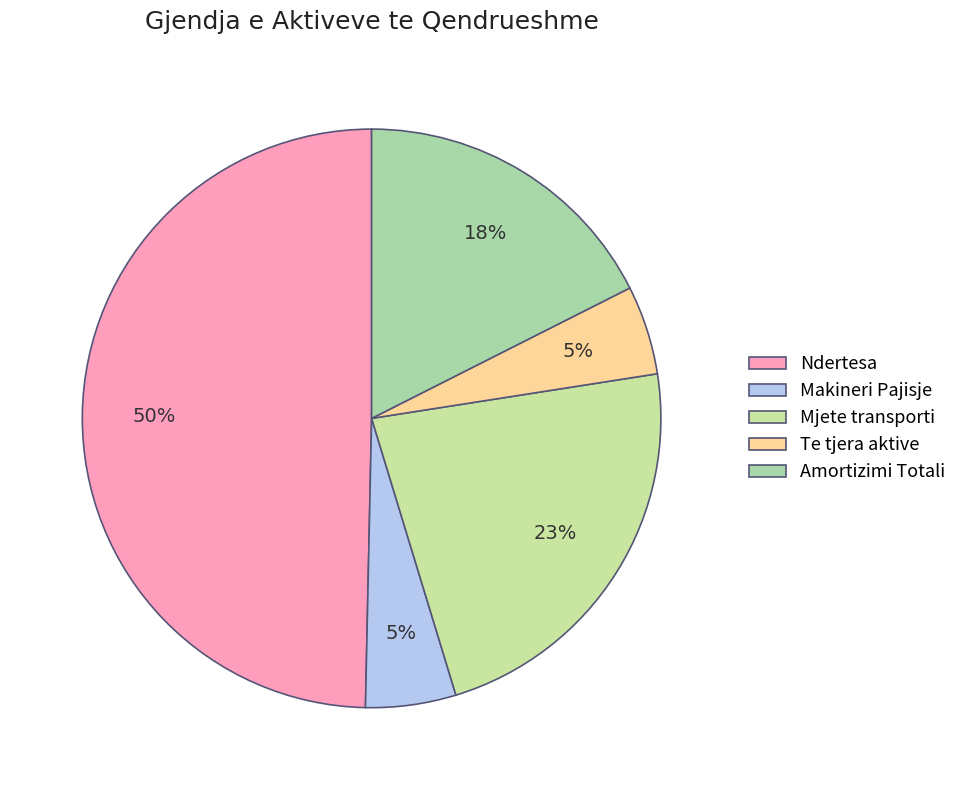

Count the number of slices in the pie.

5